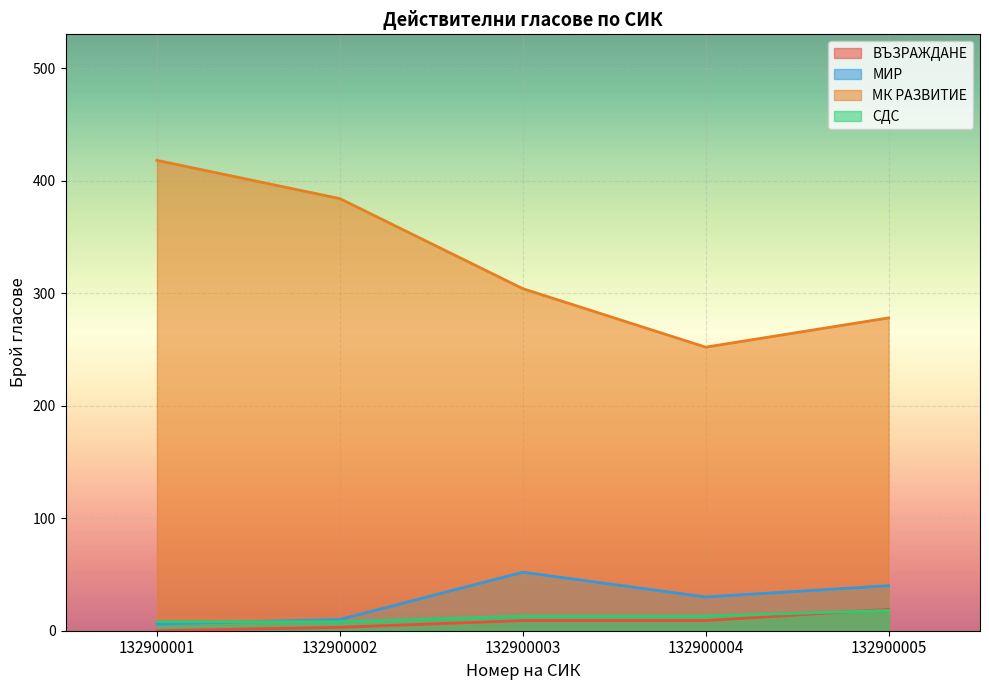

Reading right to left, list all the values displayed in this chart.

ВЪЗРАЖДАНЕ: 132900005=19	132900004=9	132900003=9	132900002=3	132900001=0
МИР: 132900005=40	132900004=30	132900003=52	132900002=10	132900001=6
МК РАЗВИТИЕ: 132900005=278	132900004=252	132900003=304	132900002=384	132900001=418
СДС: 132900005=18	132900004=13	132900003=13	132900002=8	132900001=8